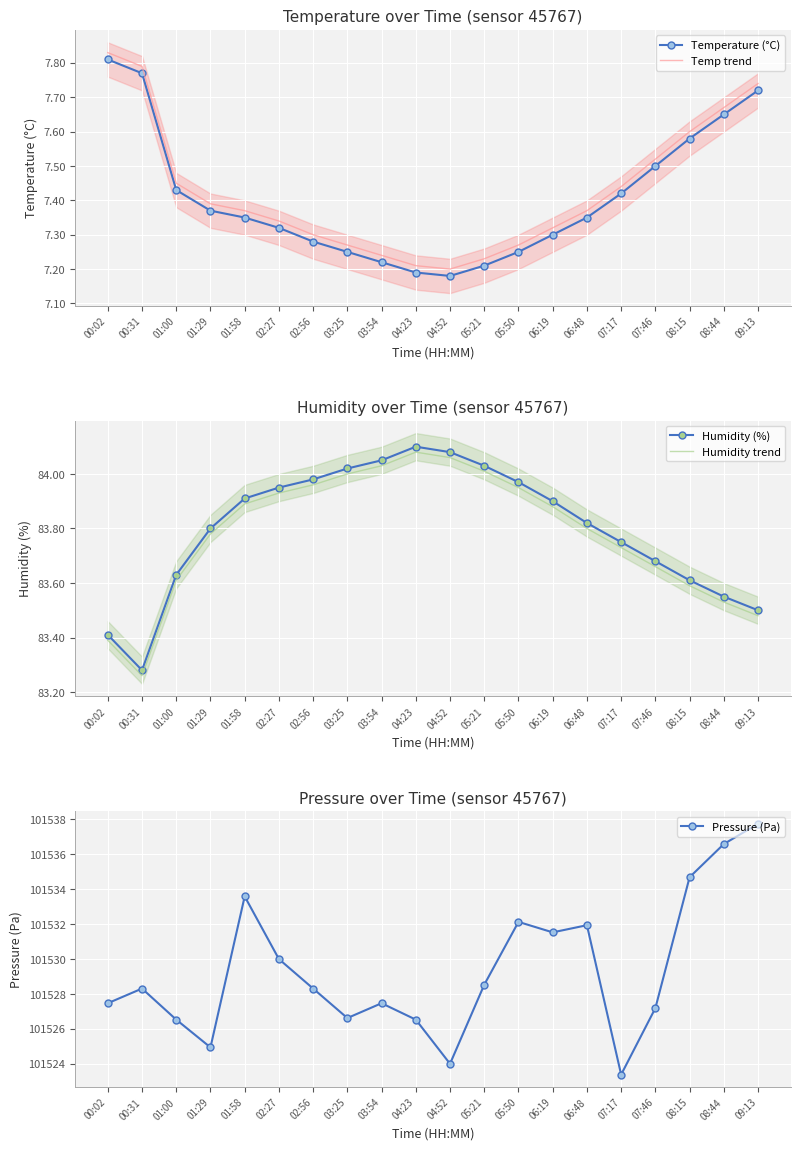

Is the value of Humidity trend at 02:27 greater than the value of Temperature (°C) at 01:29?

Yes